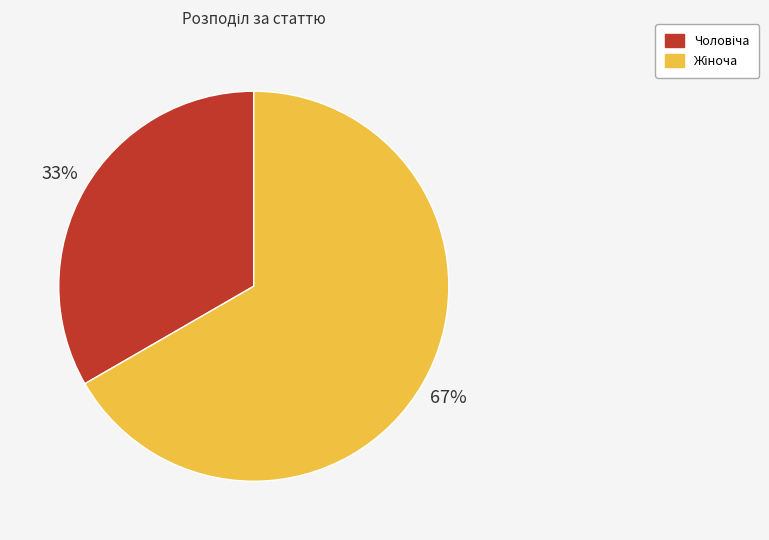

Is there a majority slice in this chart?

Yes